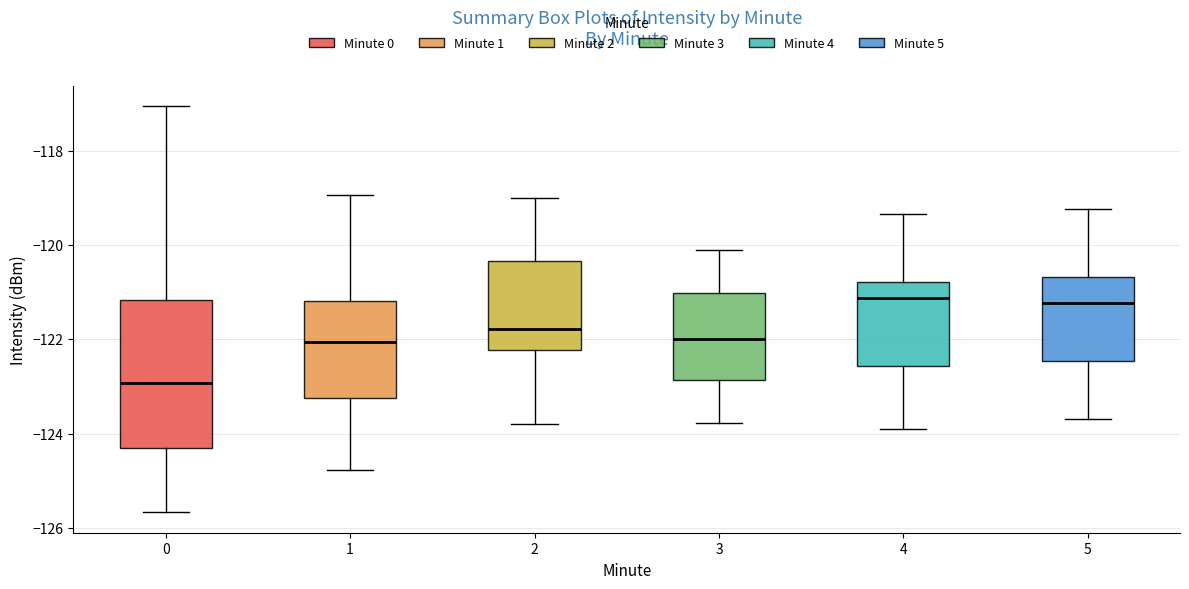

Reading left to right, read every box against the y-axis: the position of its median line, the range the box covers, and the ends of its whiskers. The values are not printed on the chart, so give them approximately, as read against the axis.

0: median -123.0, box -124.2 to -121.2, whiskers -125.6 to -117.0
1: median -122.0, box -123.2 to -121.2, whiskers -124.8 to -119.0
2: median -121.8, box -122.2 to -120.4, whiskers -123.8 to -119.0
3: median -122.0, box -122.8 to -121.0, whiskers -123.8 to -120.2
4: median -121.2, box -122.6 to -120.8, whiskers -124.0 to -119.4
5: median -121.2, box -122.4 to -120.6, whiskers -123.6 to -119.2